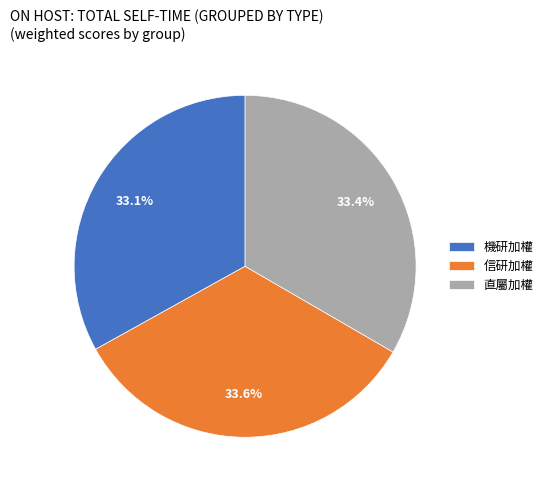

To the nearest percent, what portion does 機研加權 represent?

33%